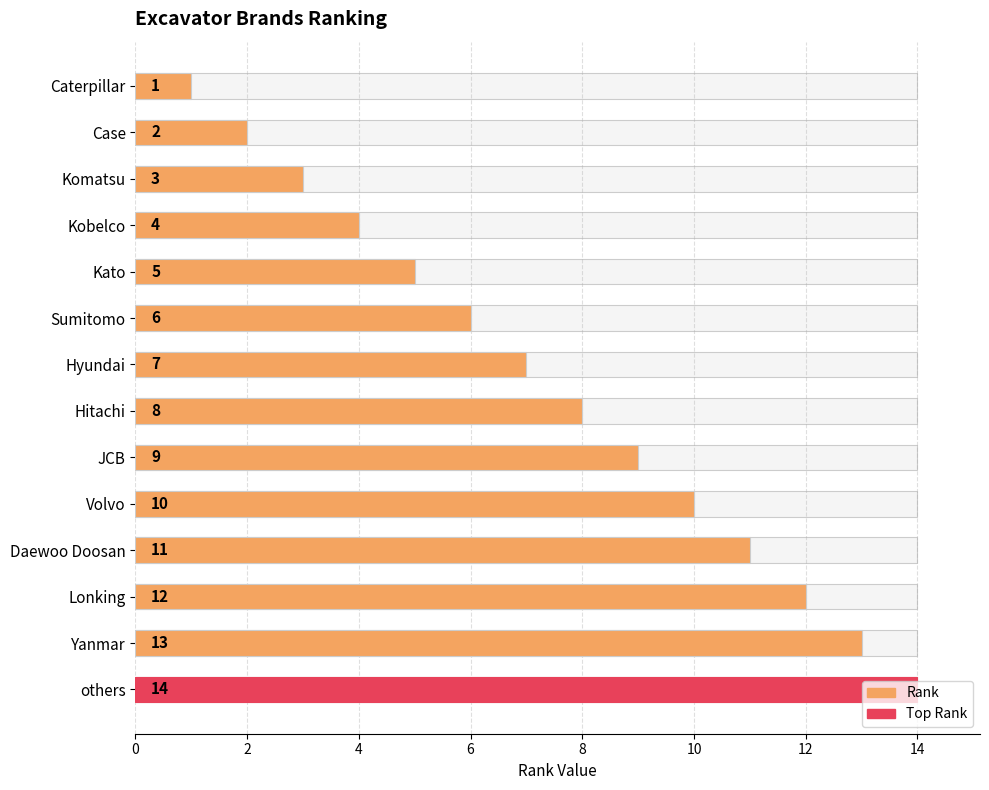

Count the number of data series in this chart.

1